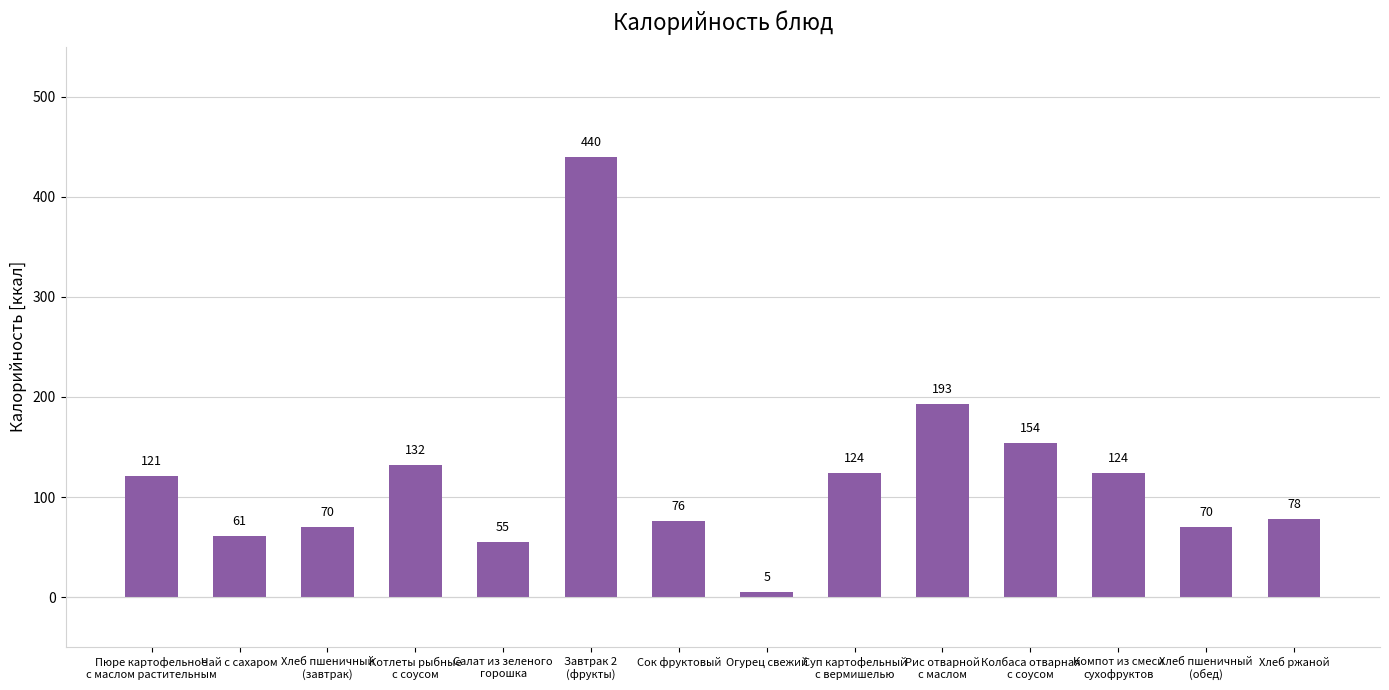

What is the label of the 2nd bar from the left?

Чай с сахаром